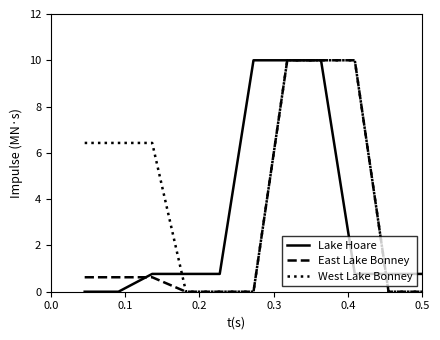

Which series has the largest total across all categories?

West Lake Bonney